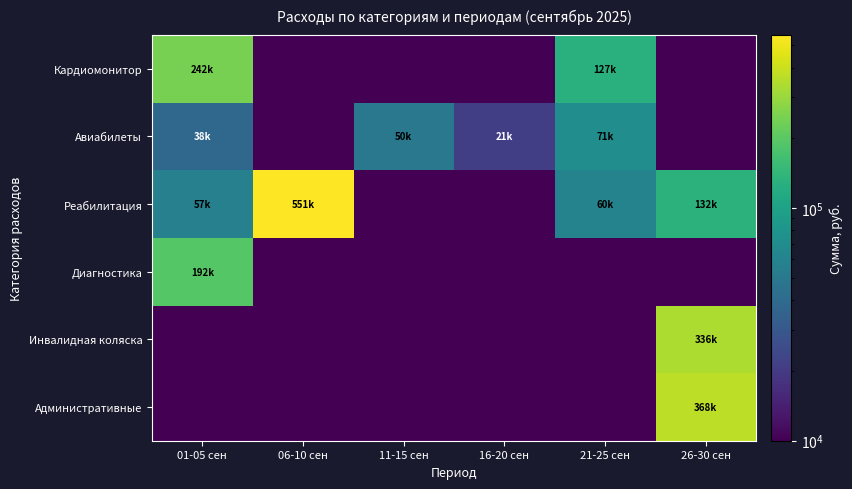

Which has a higher value, 16-20 сен or 06-10 сен?

16-20 сен